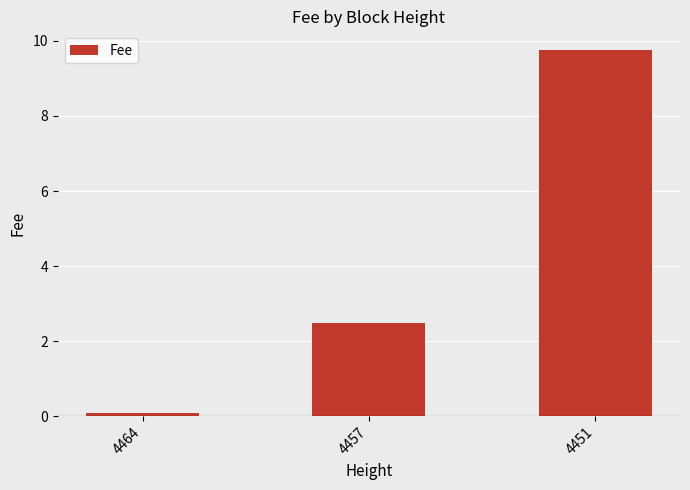

Is it true that the value at 4451 is 13.7?

False